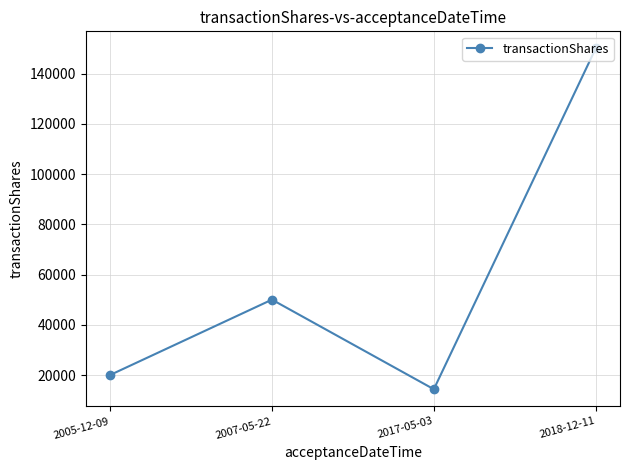

True or false: the data has more than 2 interior local peaks.

False